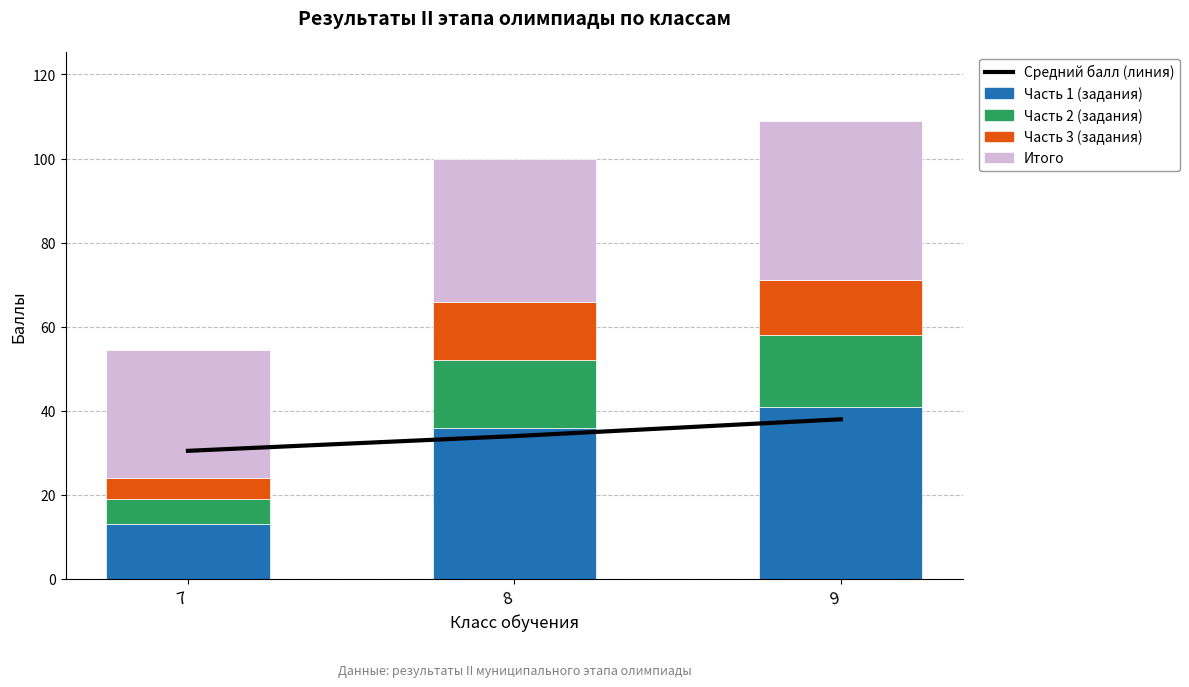

At which category is the sum across all series the highest?

9